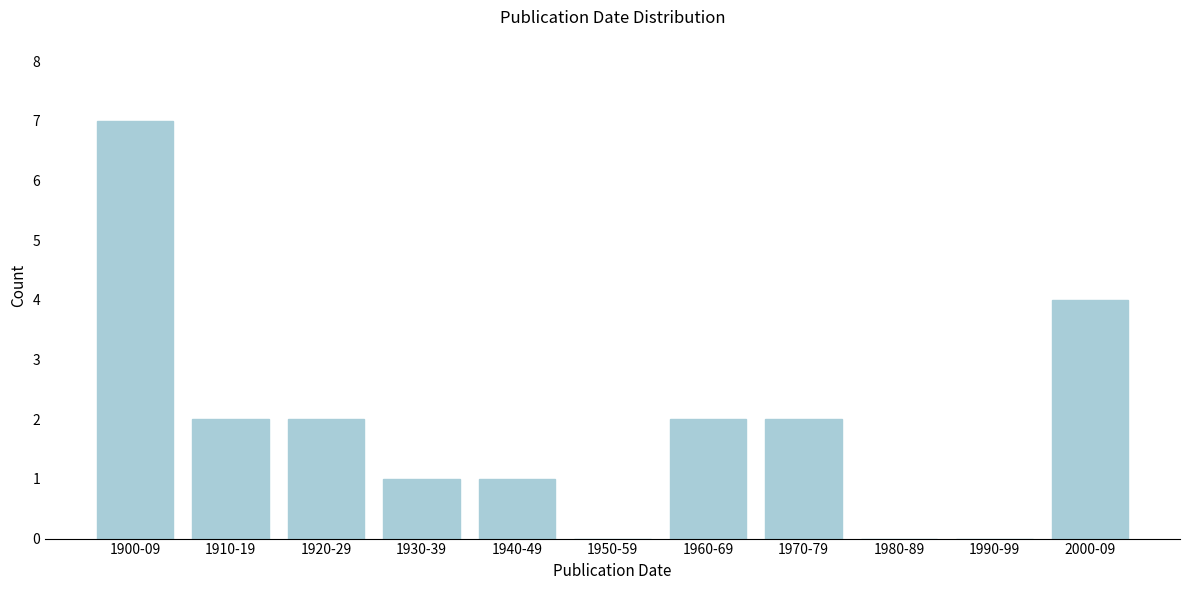

Reading right to left, what are all the values shown in this chart?

2000-09=4	1990-99=0	1980-89=0	1970-79=2	1960-69=2	1950-59=0	1940-49=1	1930-39=1	1920-29=2	1910-19=2	1900-09=7